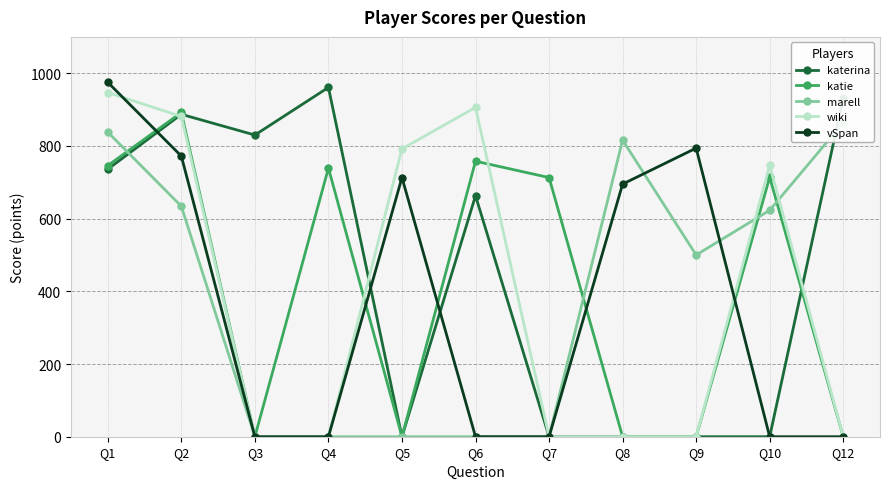

The vSpan series shows 0 at Q12. True or false?

True